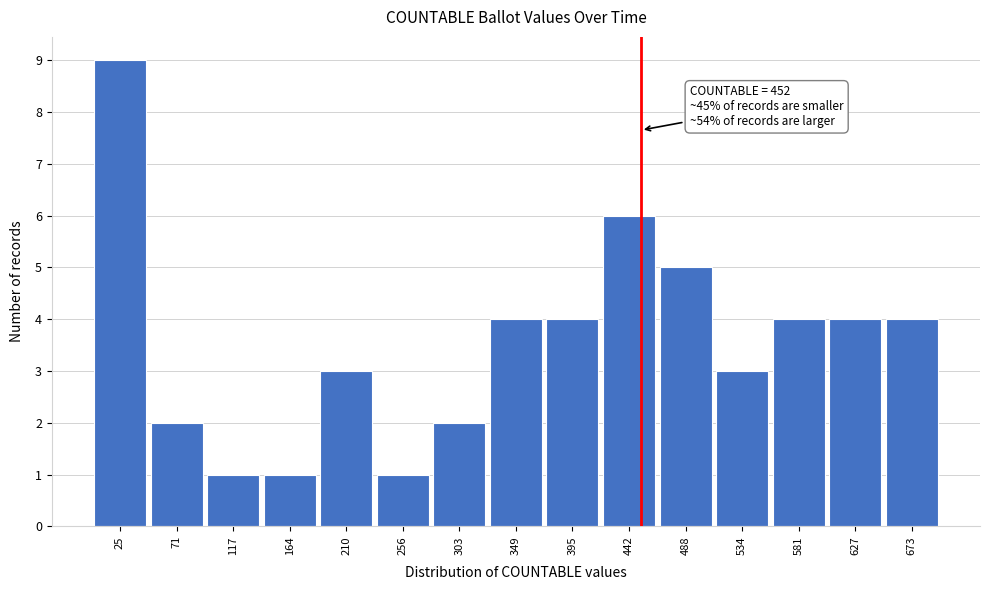

Over which range of the x-axis is the bar tallest?

0 to 50